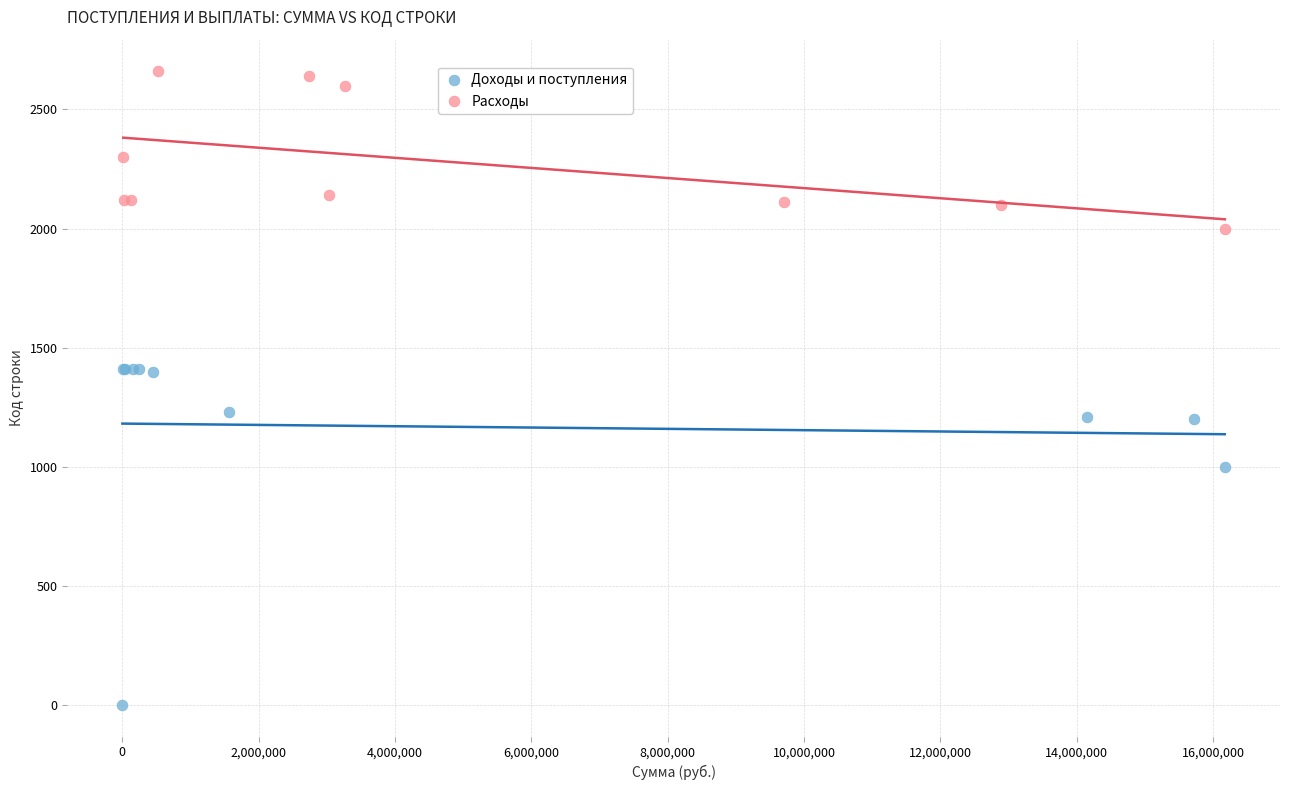

Which series contains the lowest Y value?

Доходы и поступления